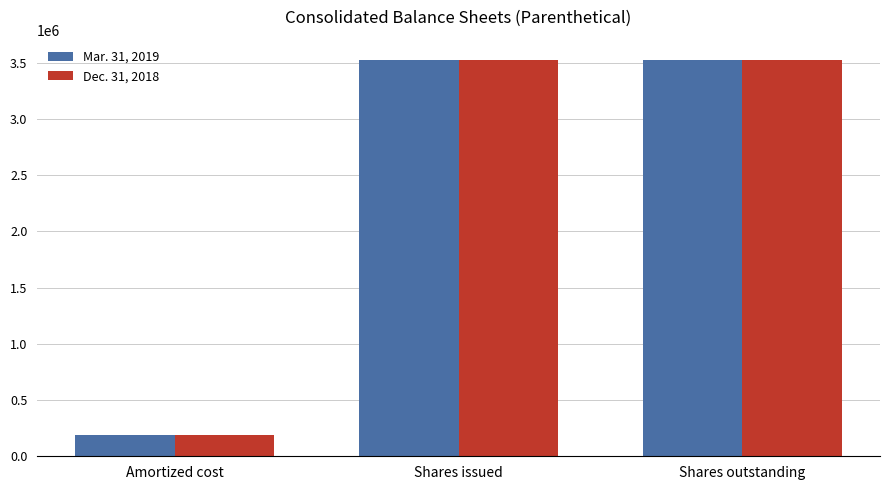

Which series changed the most between Amortized cost and Shares issued?

Dec. 31, 2018